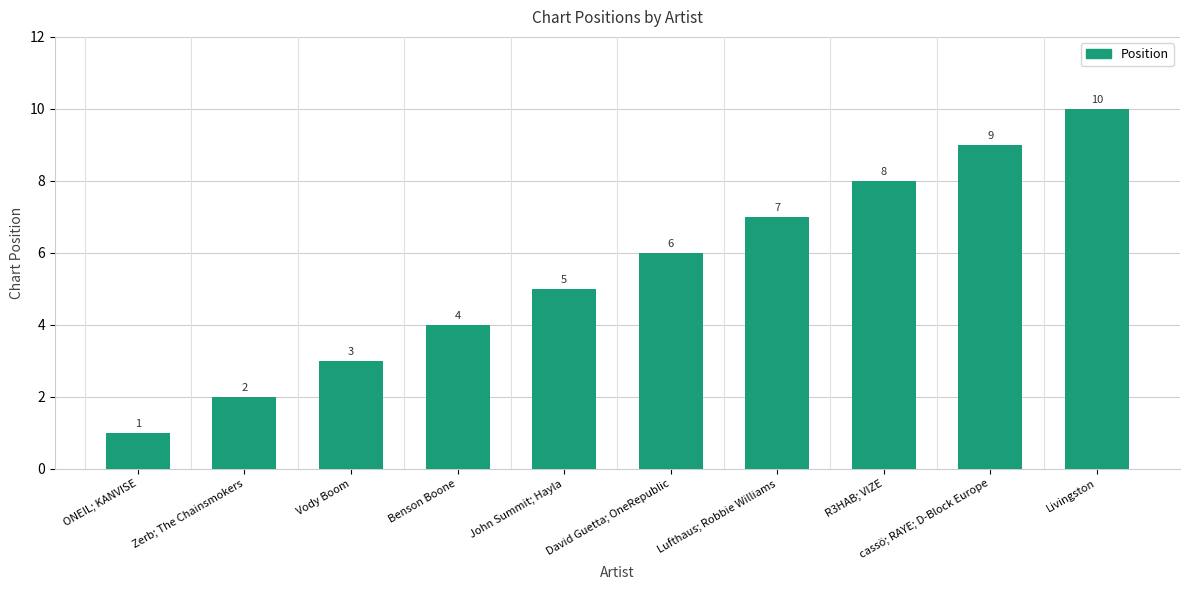

How many distinct data groups are displayed?

1